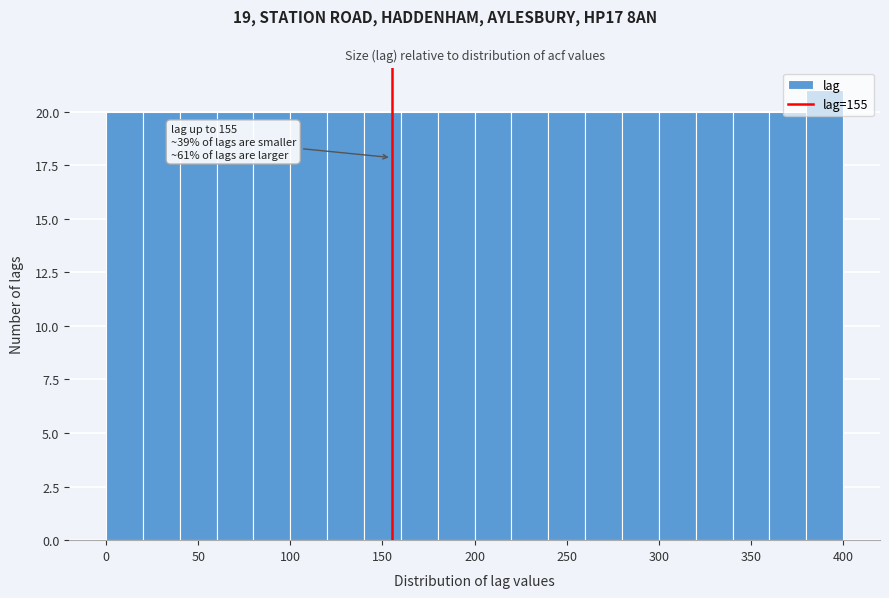

Over which range of the x-axis is the bar tallest?

380 to 400